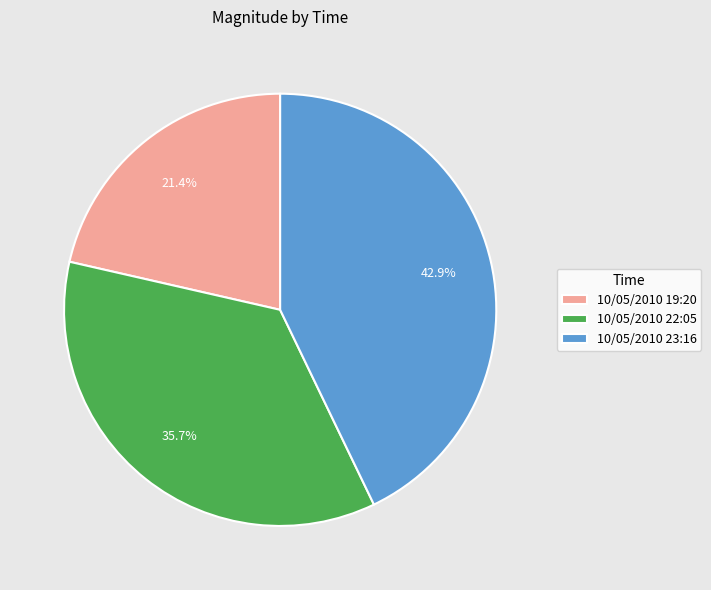

What is the largest slice in the pie chart?

10/05/2010 23:16